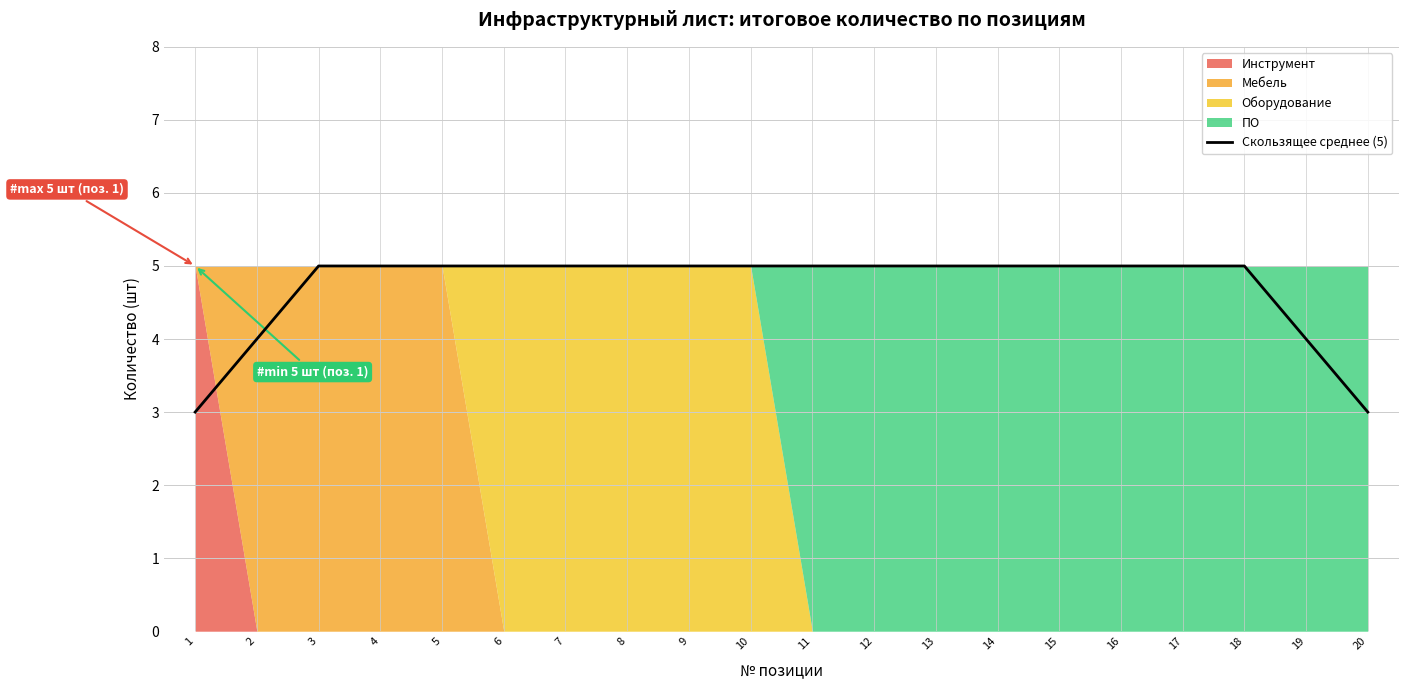

Count the values in the range 5 to 6.

16